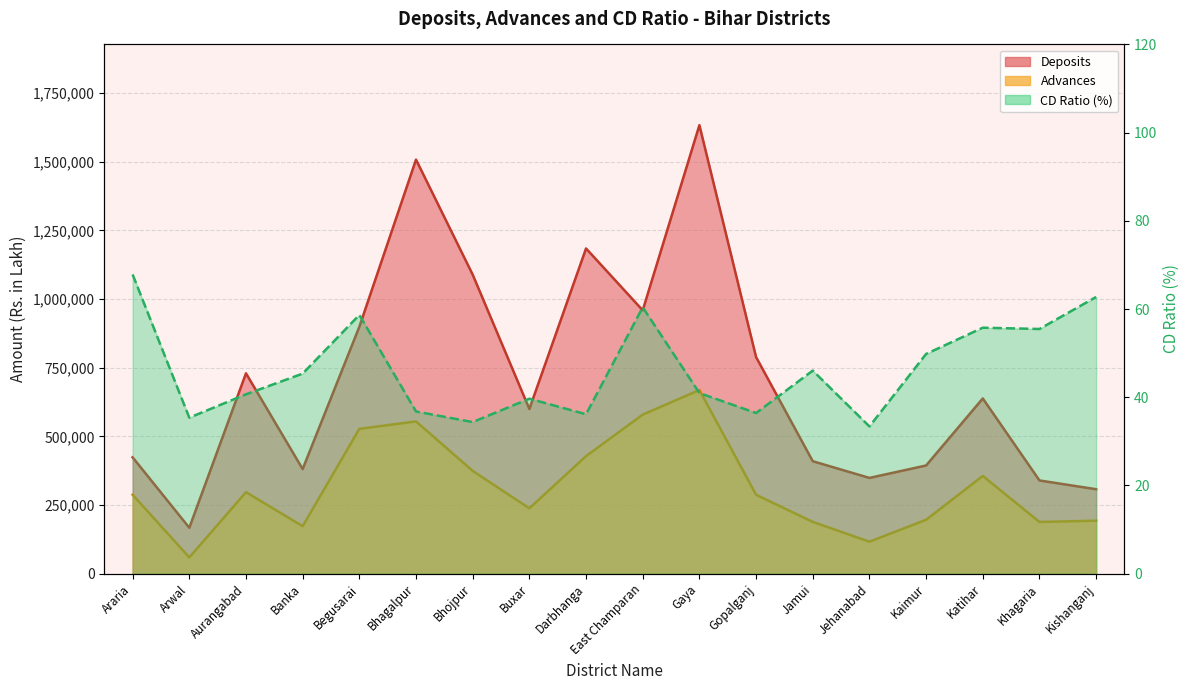

How many interior local peaks (higher than both neighbors) does the data have?

5